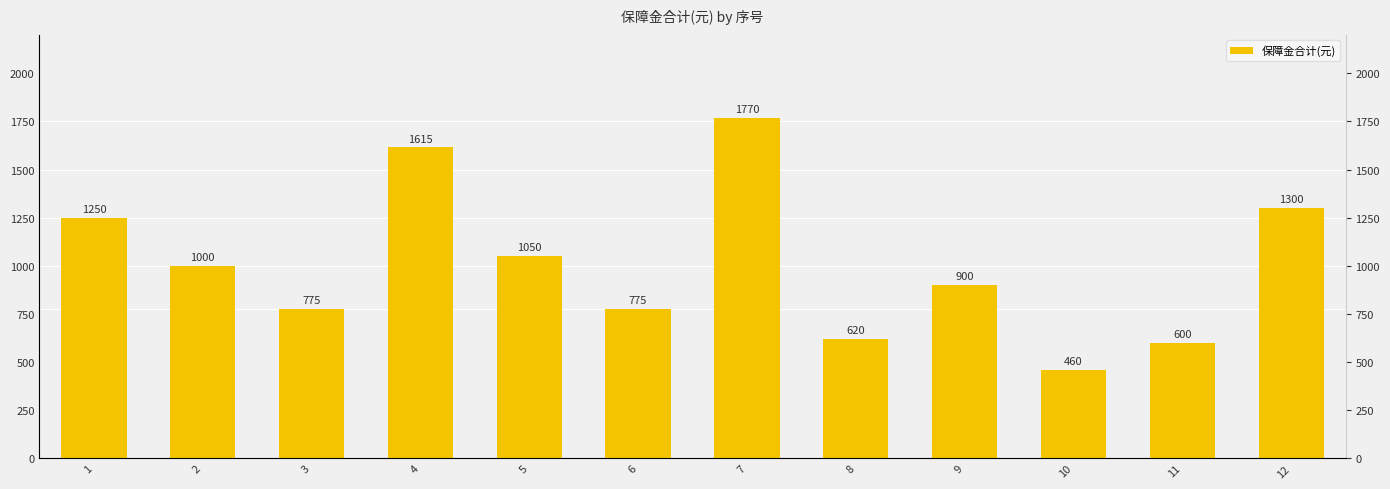

Read the value at 12, to the nearest 10.

1300